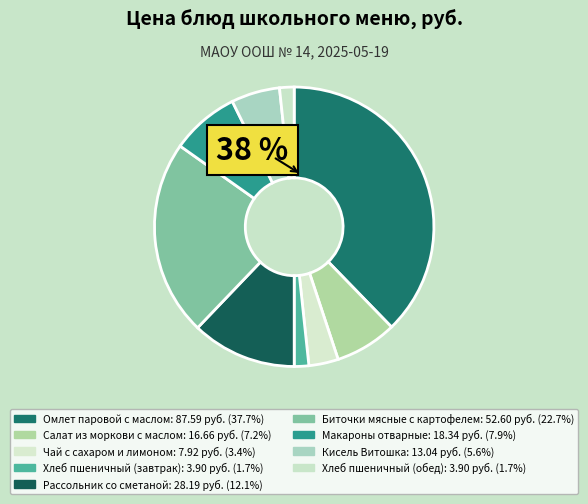

The Омлет паровой с маслом slice represents 47% of the pie. True or false?

False